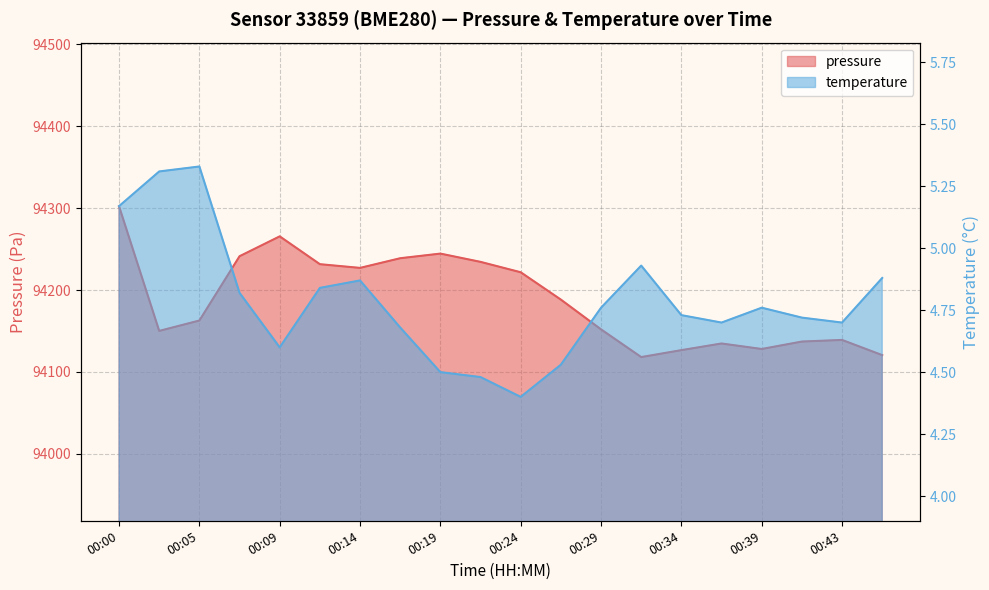

What is the sum of the pressure values at 00:36 and 00:21?

188369.0